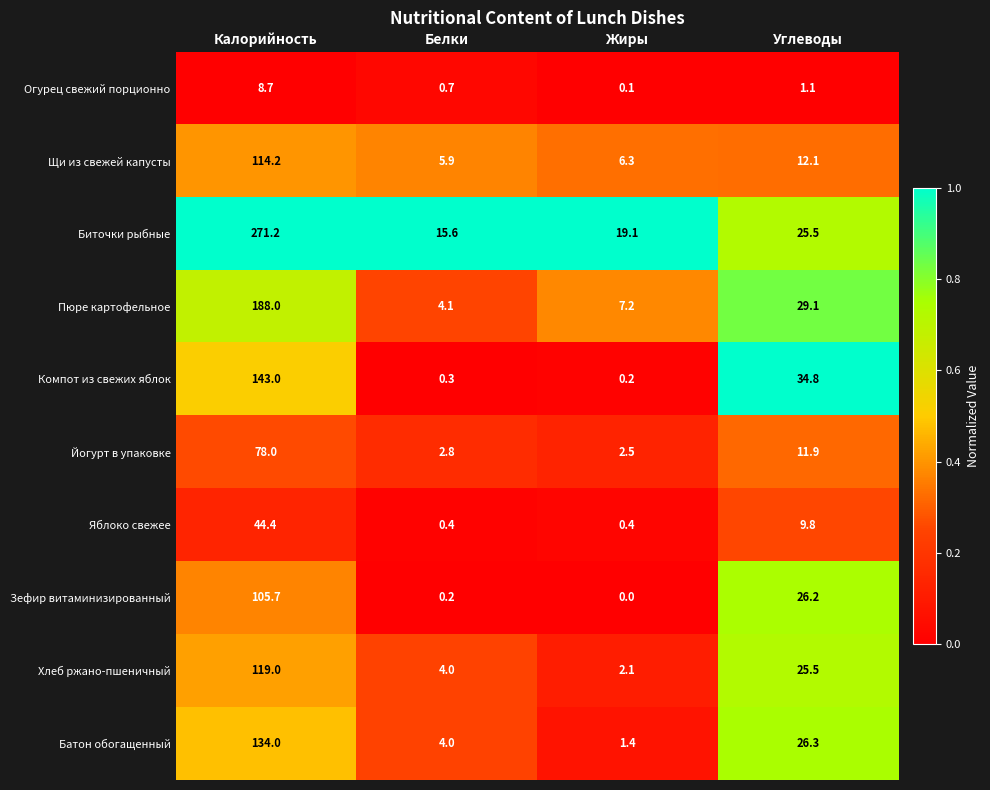

Which series has the widest spread of values?

Биточки рыбные